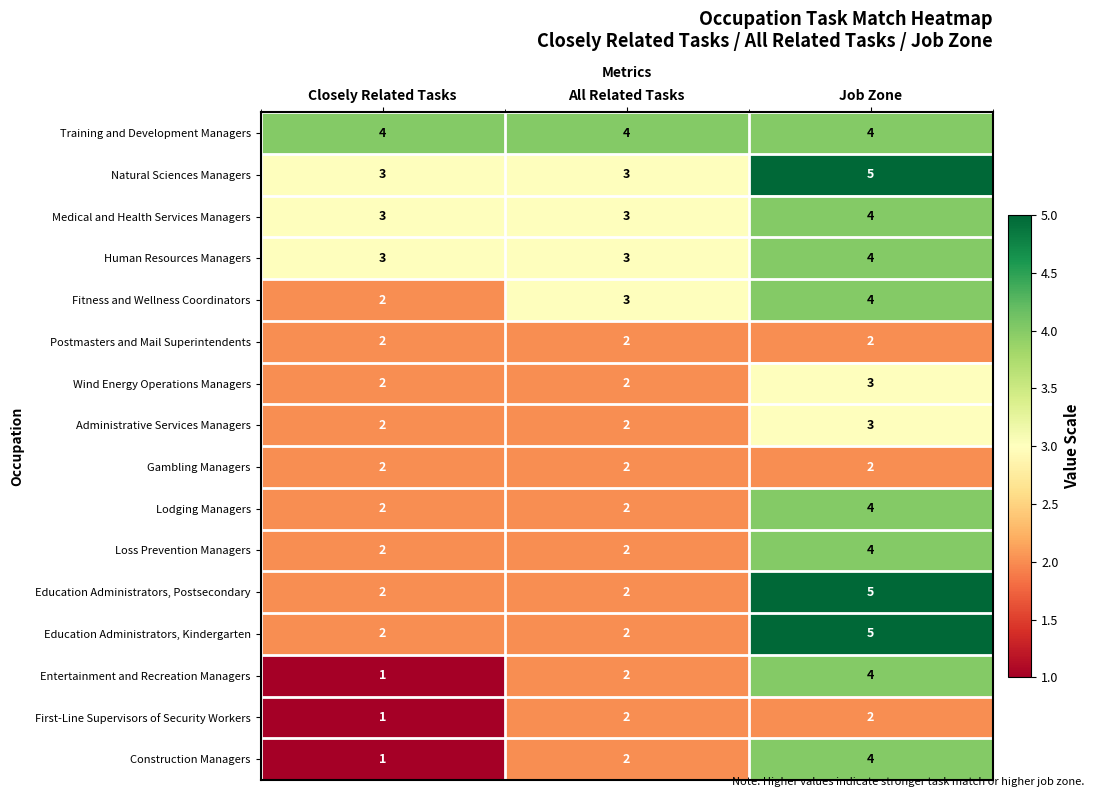

The Wind Energy Operations Managers series shows 1 at Closely Related Tasks. True or false?

False